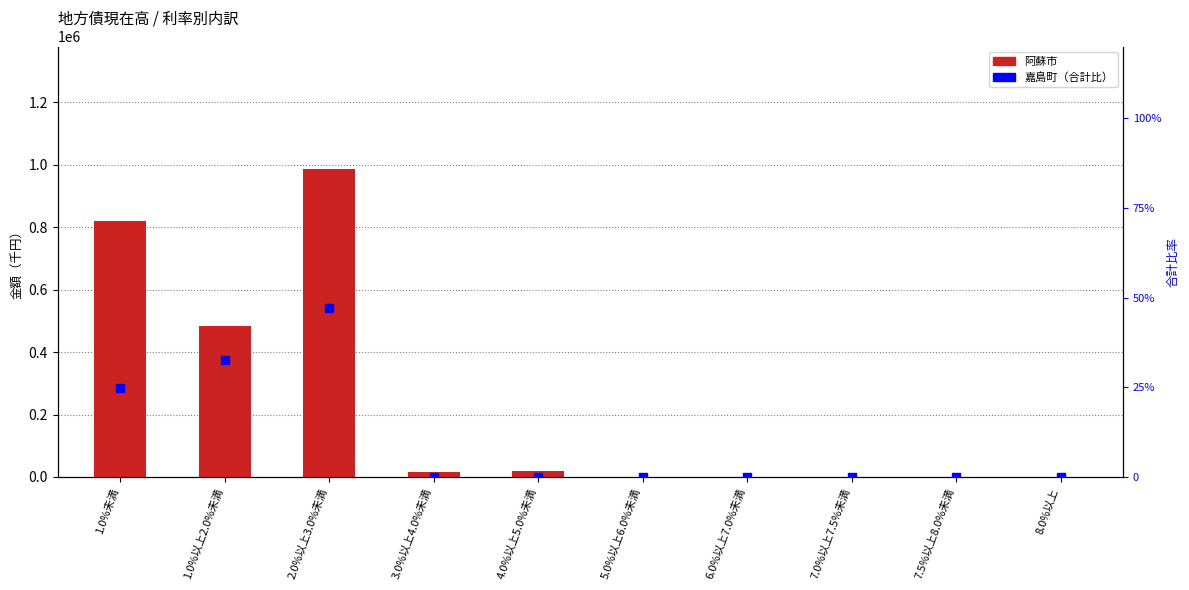

What is the total value across all series at 4.0%以上5.0%未満?

19344.0